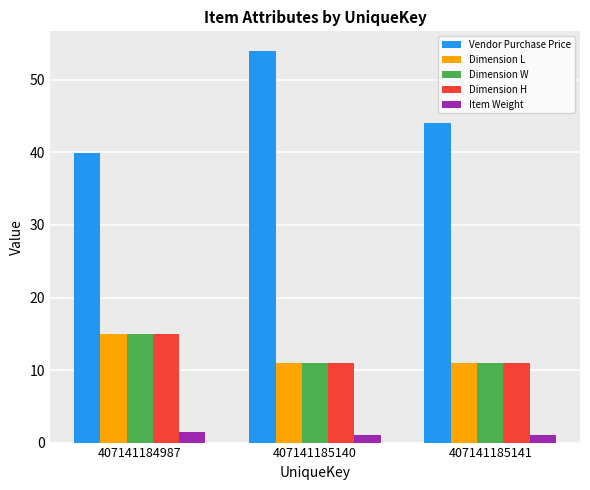

List the labels in order of Vendor Purchase Price value, smallest first.

407141184987, 407141185141, 407141185140